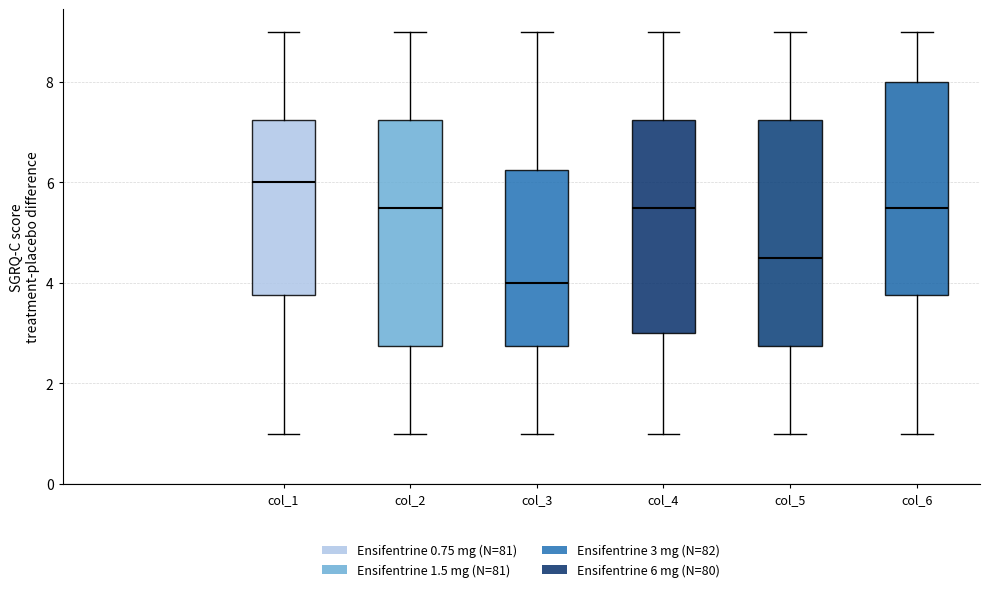

Where is the upper edge of the box for col_1 on the y-axis? The values are not printed on the chart, so give them approximately, as read against the axis.

7.2